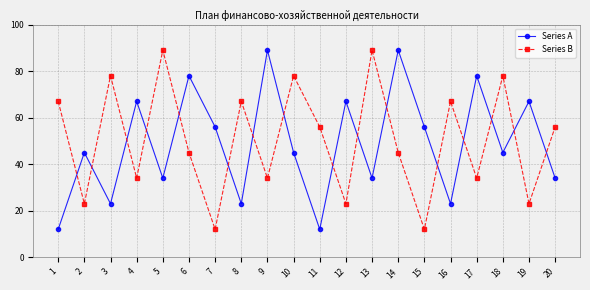

True or false: Series A has a value of 23 at 8.

True